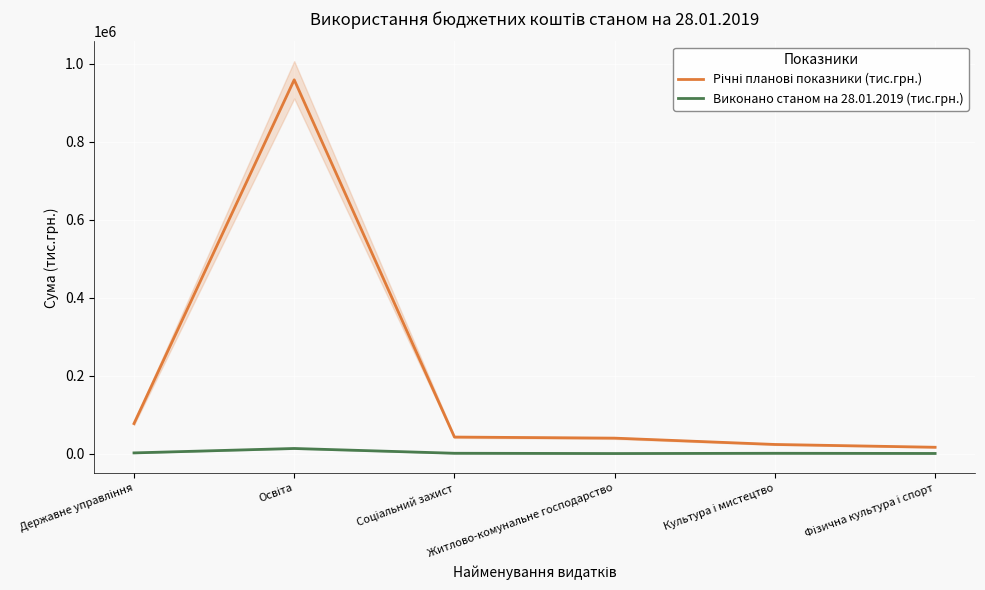

At which label does Річні планові показники (тис.грн.) first exceed 42271?

Державне управління